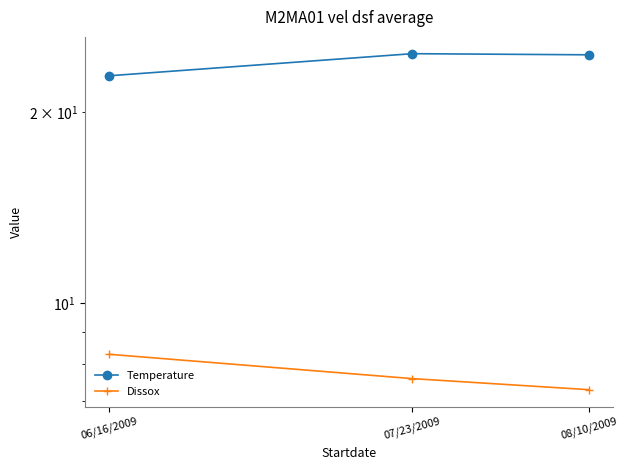

Reading left to right, list all the values displayed in this chart.

Temperature: 22.8	24.7	24.6
Dissox: 8.3	7.6	7.3